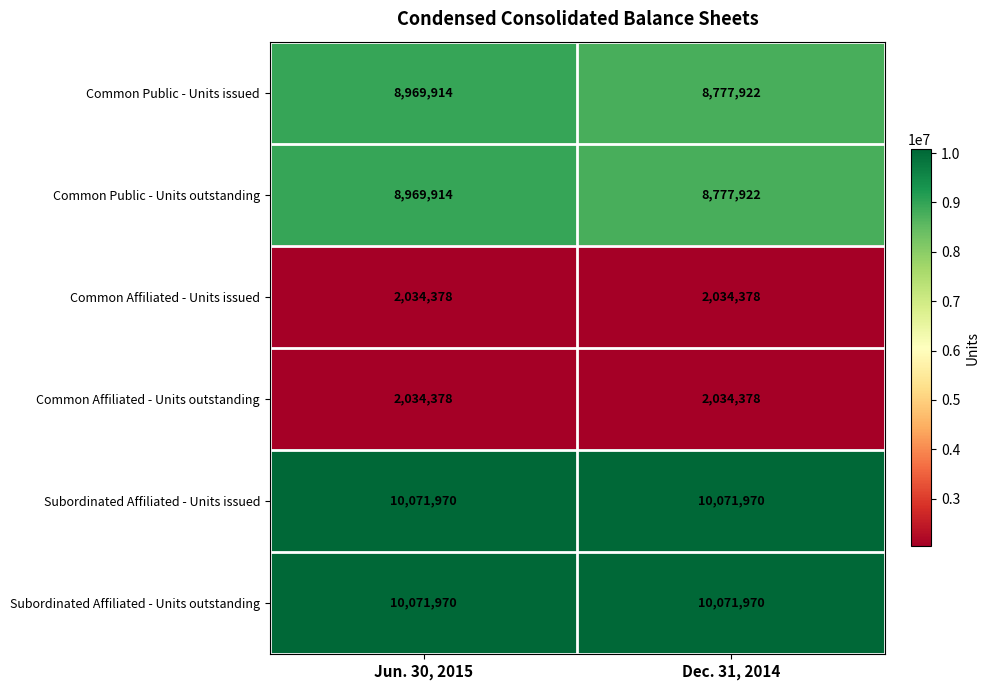

What is the sum of all Subordinated Affiliated - Units outstanding values?

20143940